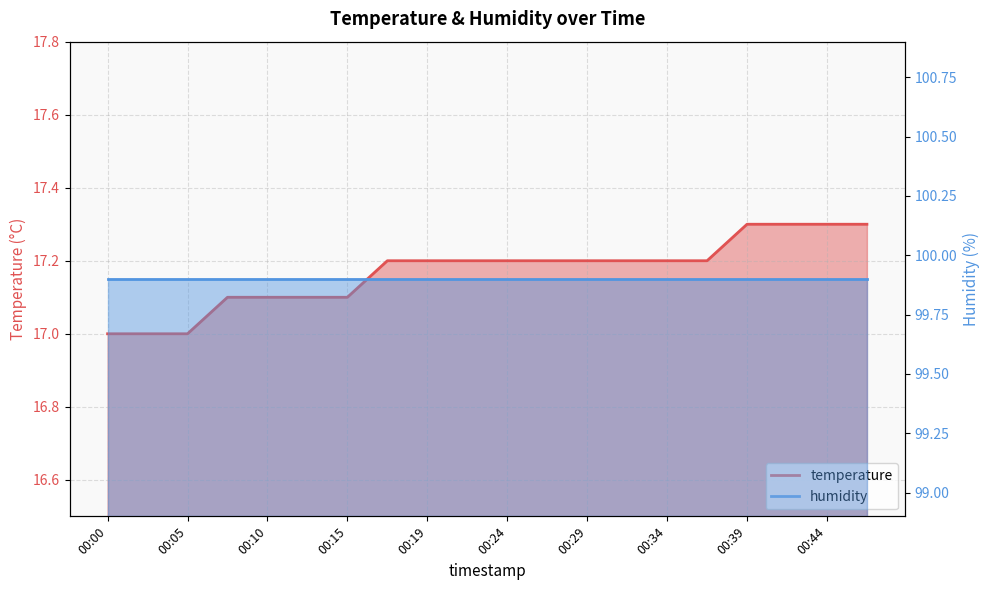

The chart shows a value of 27.3 at 00:12. True or false?

False